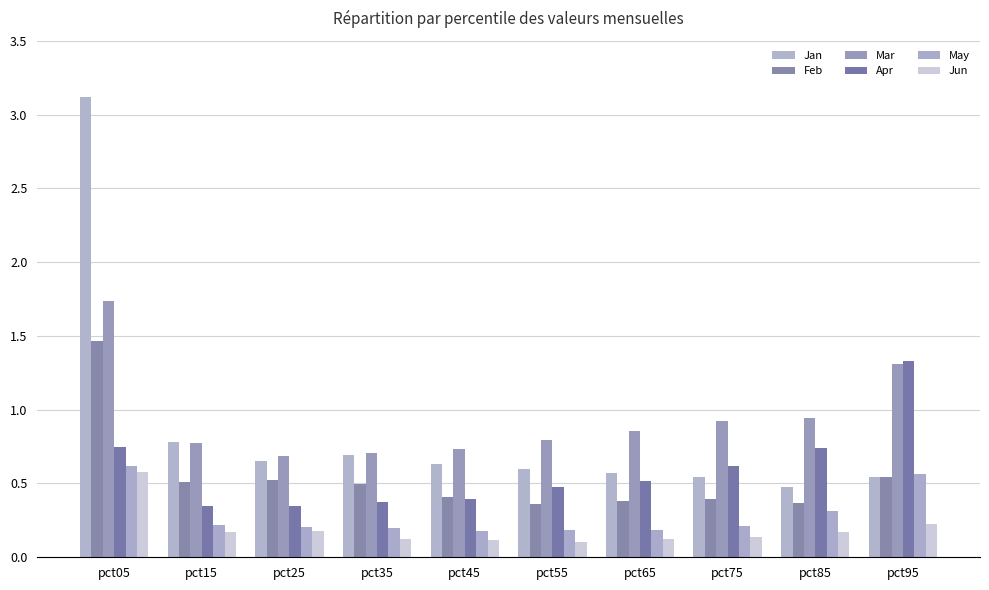

What is the sum of all Mar values?

9.5